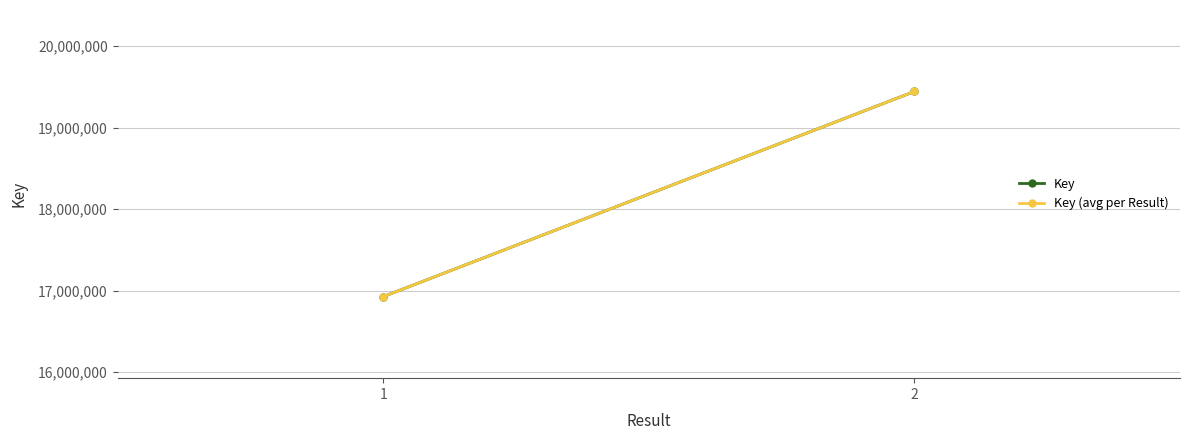

What is the total value across all series at 1?

33854708